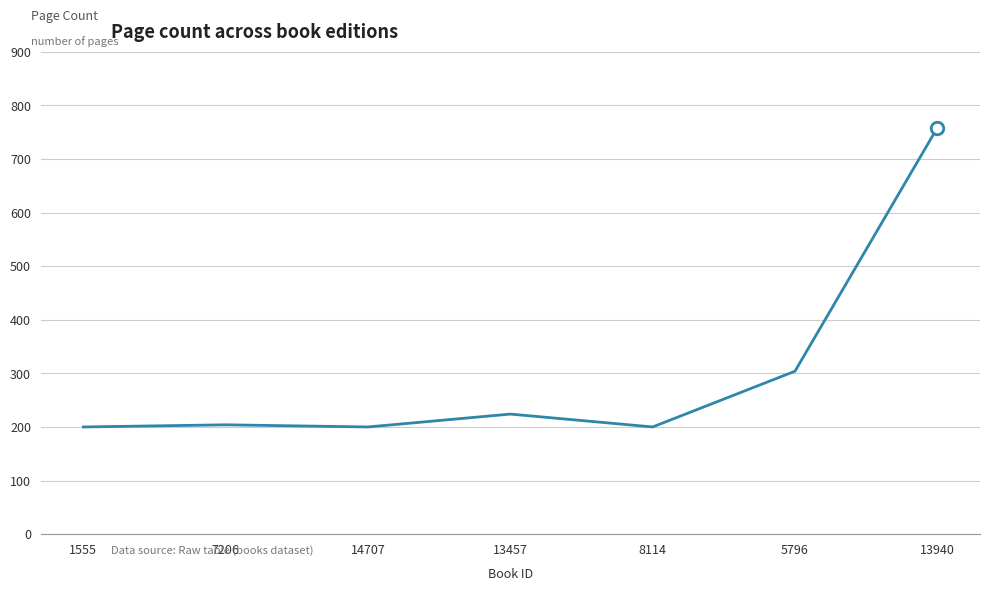

What is the ratio of the value at 8114 to the value at 14707?

1.0